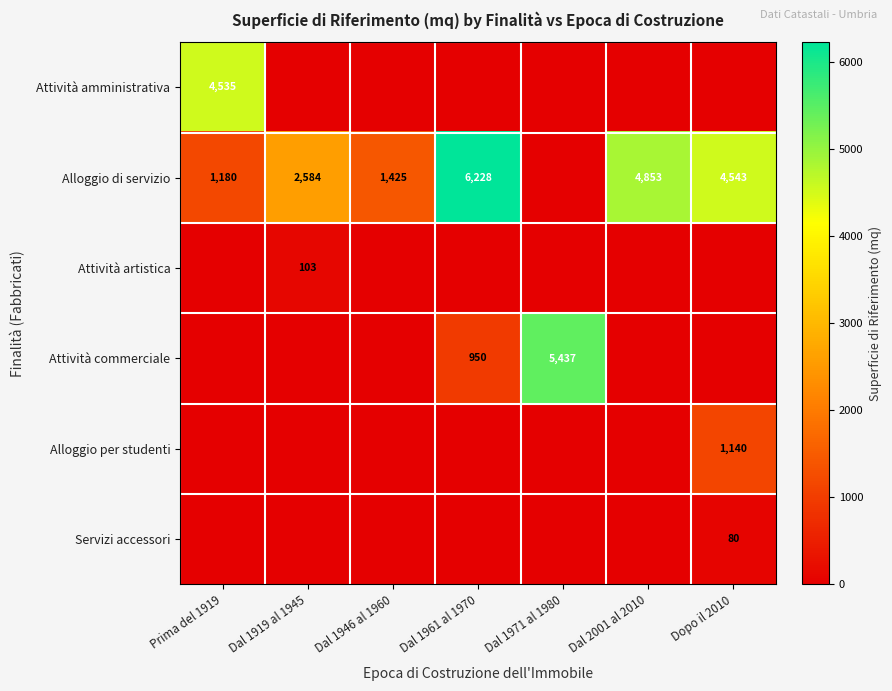

The Alloggio di servizio series shows 1620 at Dal 1919 al 1945. True or false?

False